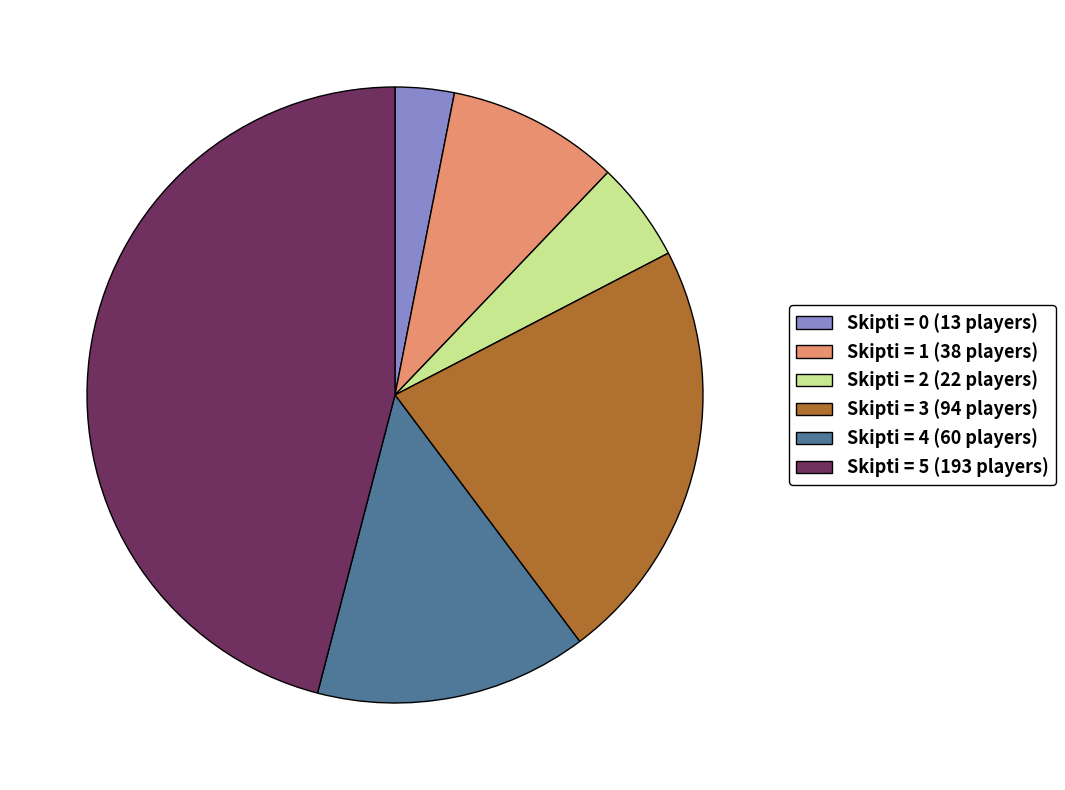

Which slice is the largest?

Skipti = 5 (193 players)